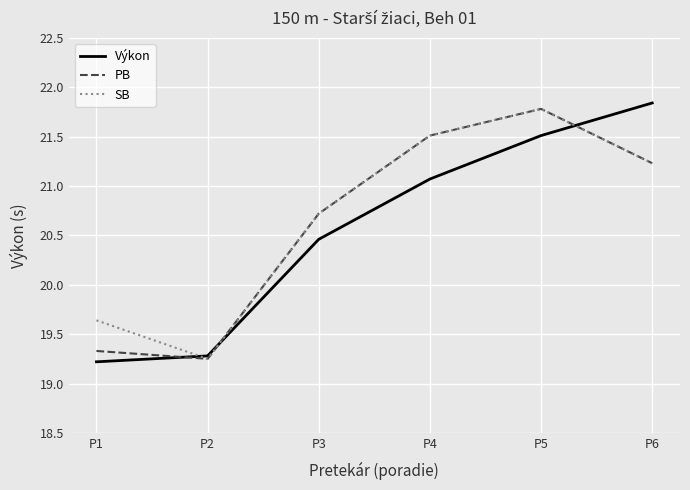

The value of SB at P3 is 20.7. True or false?

True